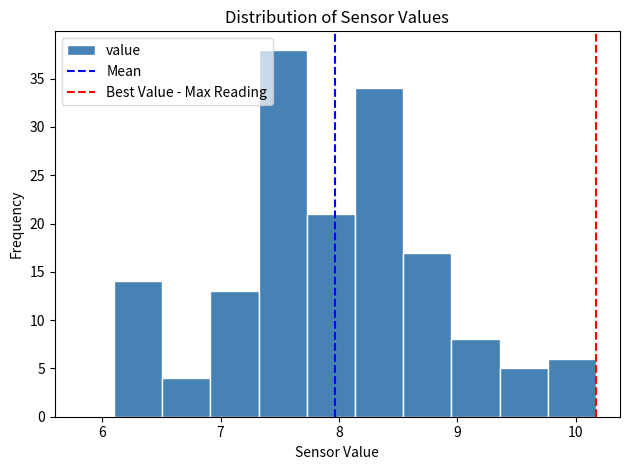

Reading left to right, list every bar in this chart as the range it spans on the x-axis followed by its height. Neither the bar edges nor the heights are printed on the chart, so give them approximately, as read against the axes.

6.1 to 6.5: 14
6.5 to 6.9: 4
6.9 to 7.3: 13
7.3 to 7.7: 38
7.7 to 8.1: 21
8.1 to 8.5: 34
8.5 to 8.9: 17
8.9 to 9.4: 8
9.4 to 9.8: 5
9.8 to 10.2: 6